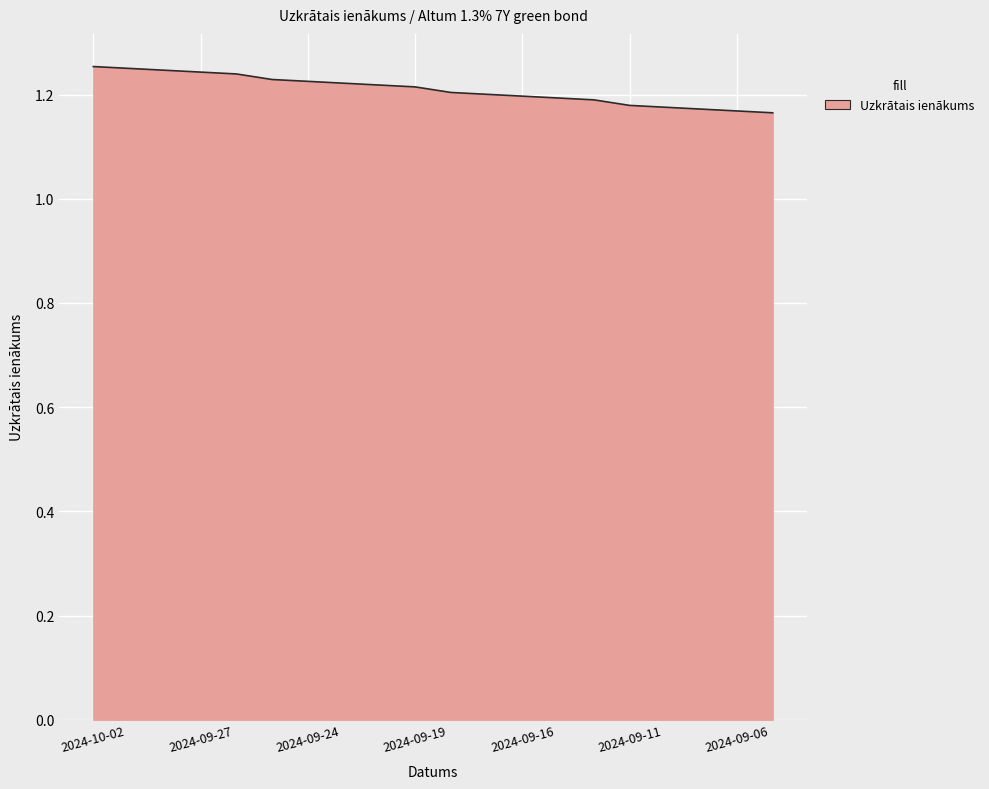

How many lines are shown in the chart?

1